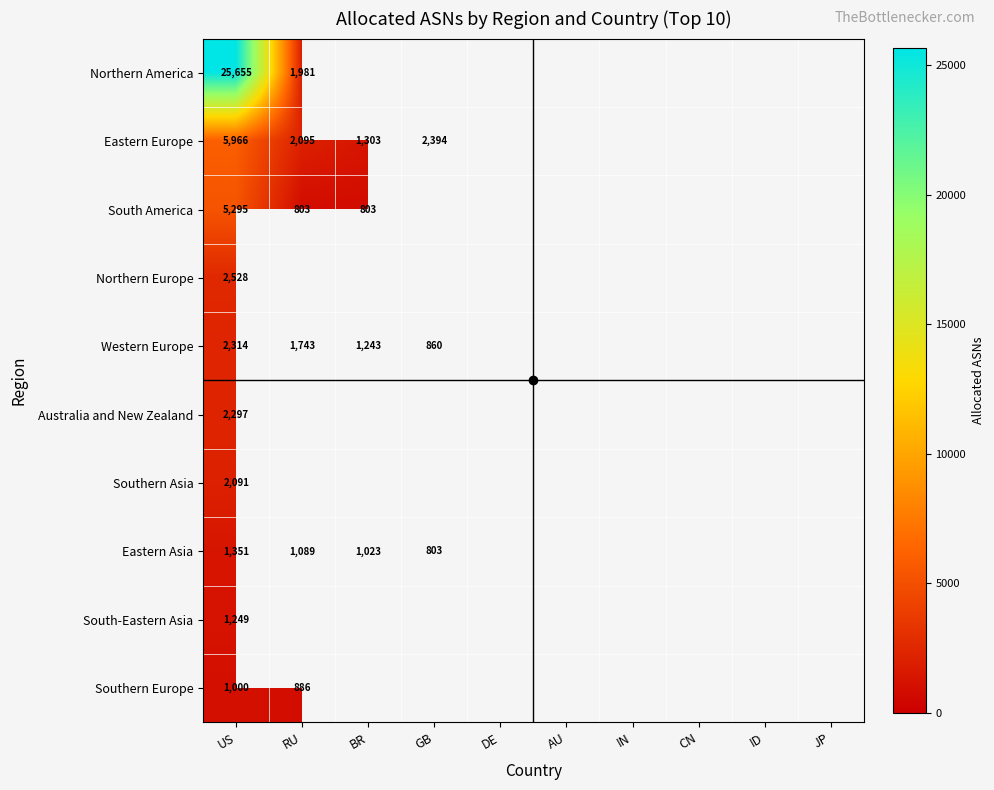

At how many categories does at least one series exceed 25119?

1